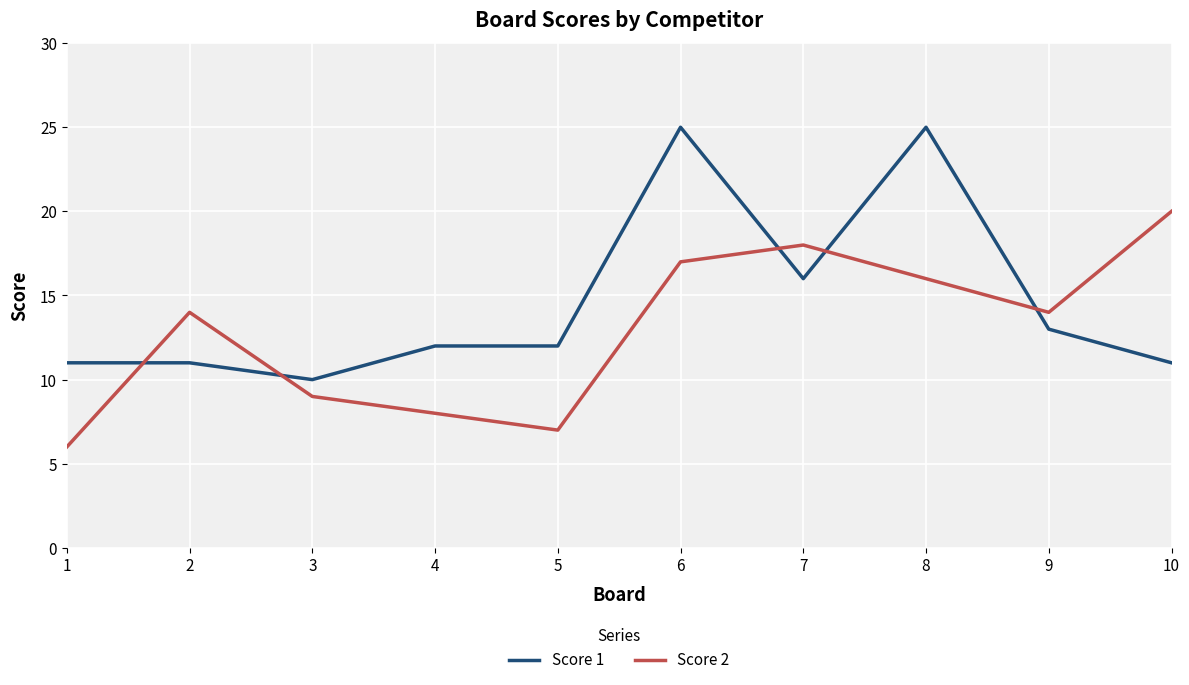

Reading left to right, list all the values displayed in this chart.

Score 1: 11	11	10	12	12	25	16	25	13	11
Score 2: 6	14	9	8	7	17	18	16	14	20